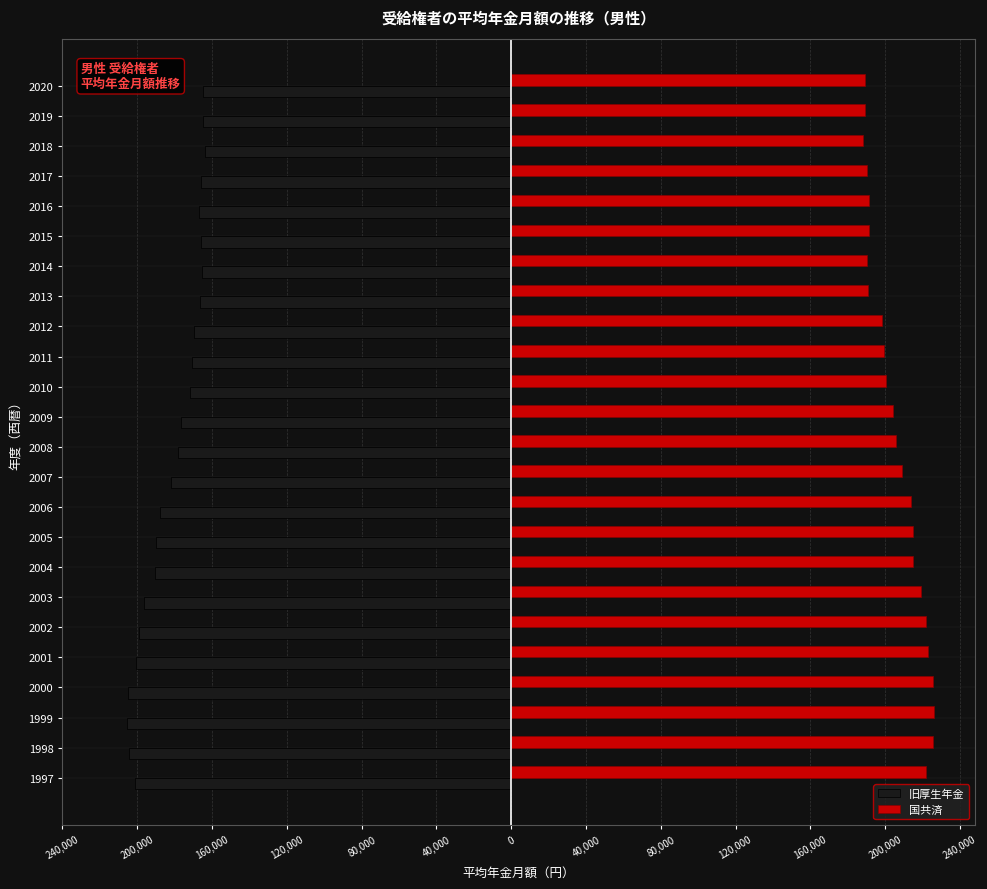

List the series in order of their peak value, lowest first.

旧厚生年金, 国共済